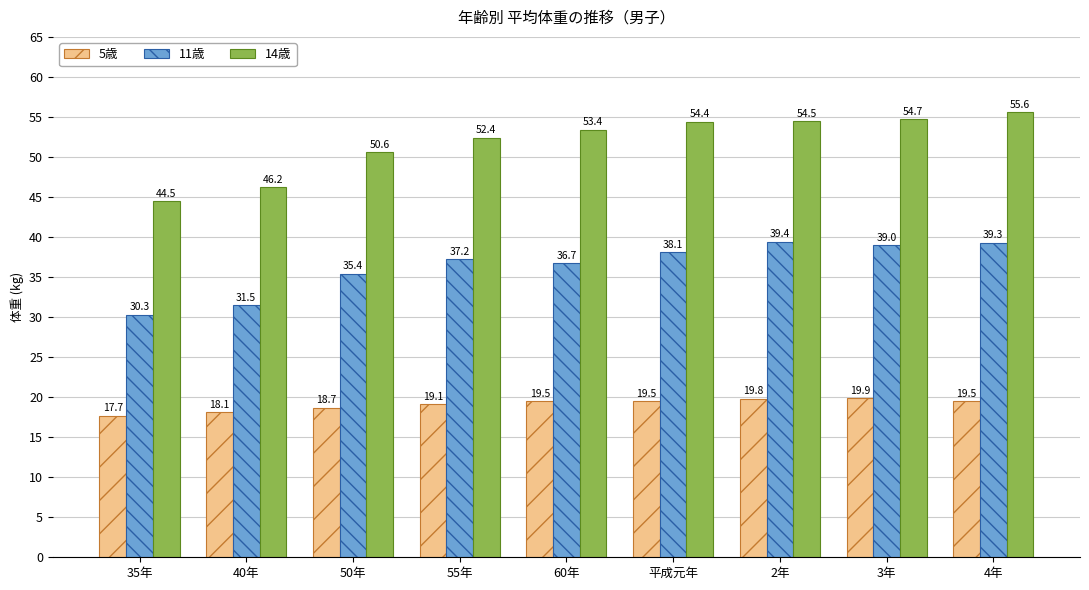

At which label does 11歳 reach its peak?

2年